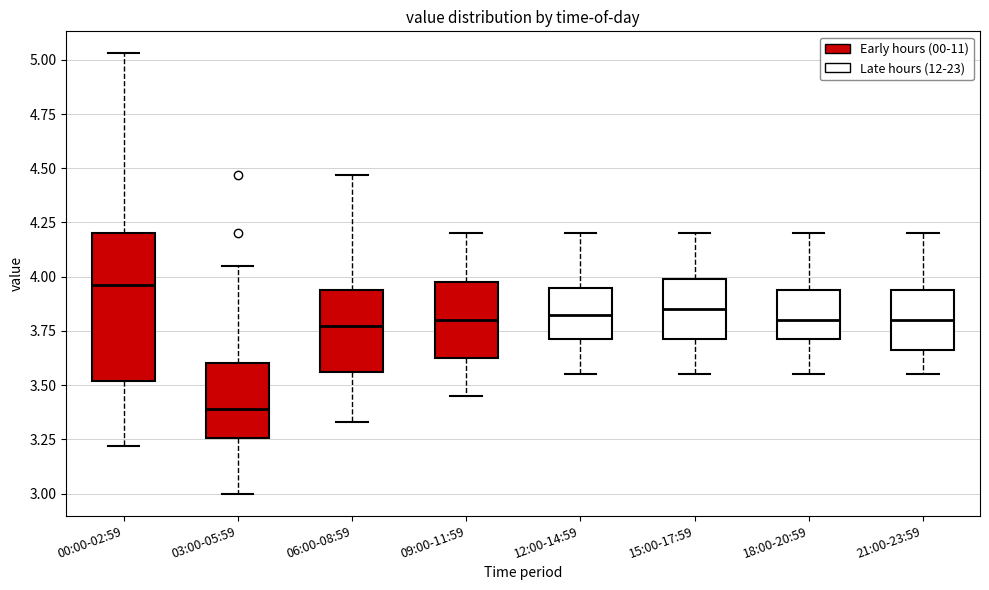

Where does the median line of the box for 18:00-20:59 sit on the y-axis? The values are not printed on the chart, so give them approximately, as read against the axis.

3.80